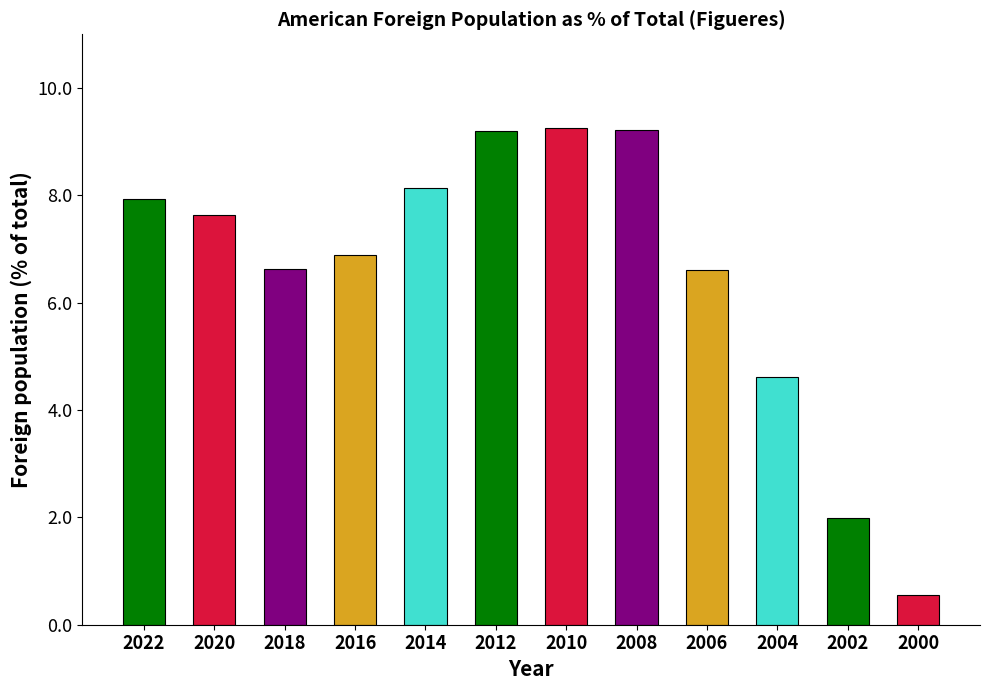

True or false: the data shows 3.3 at 2010.

False